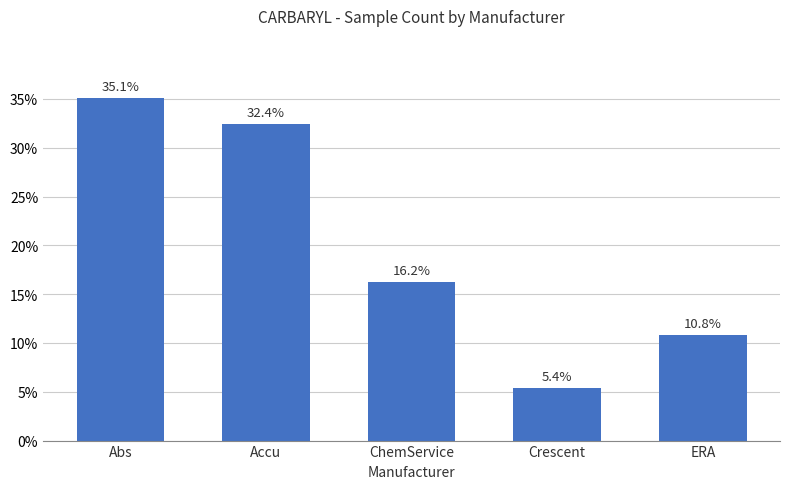

Reading left to right, extract all data points from this chart.

35.1	32.4	16.2	5.4	10.8